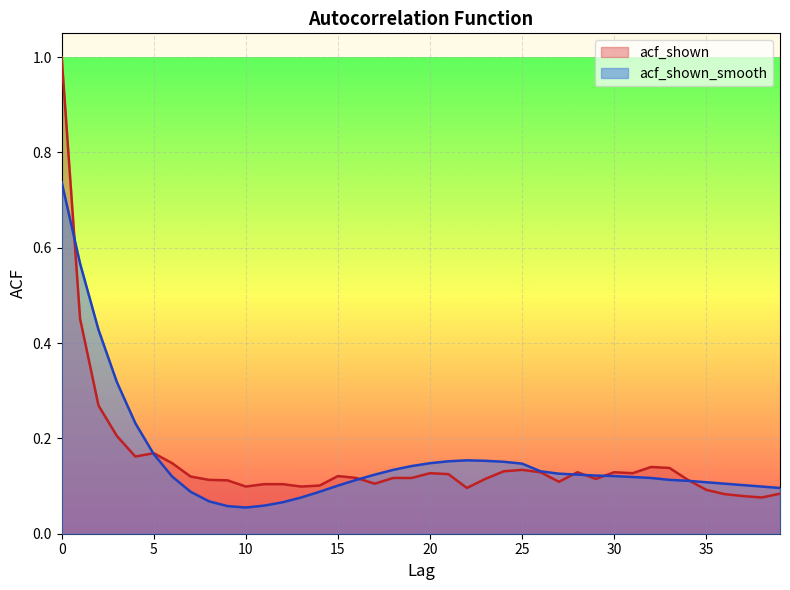

Where do acf_shown_smooth and acf_shown first cross each other?

0 and 1